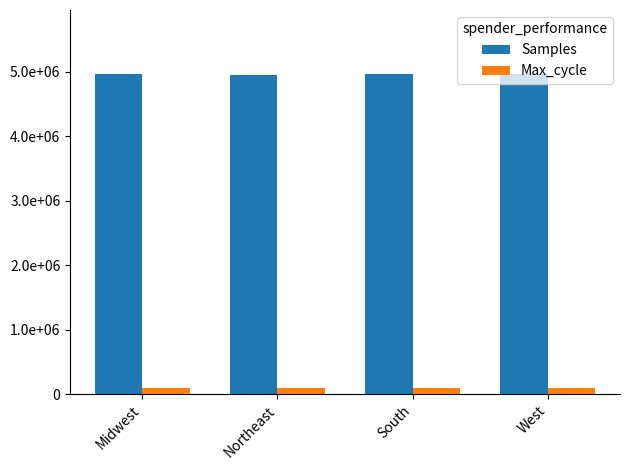

Rank the categories by Samples value from lowest to highest.

Northeast, Midwest, West, South